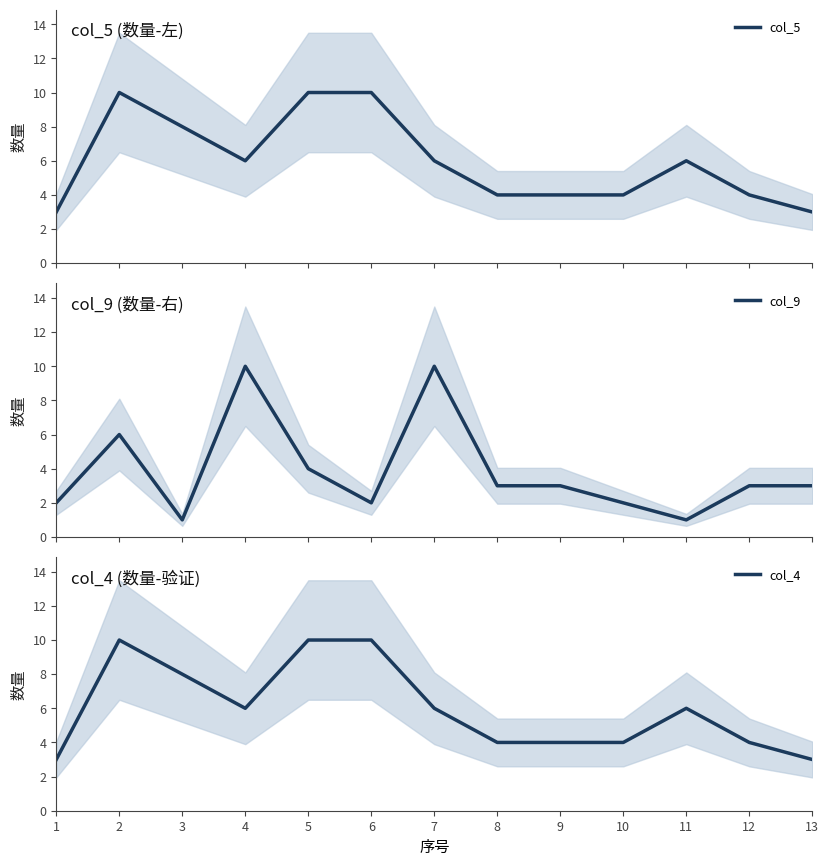

Which category has the highest value across all series?

2